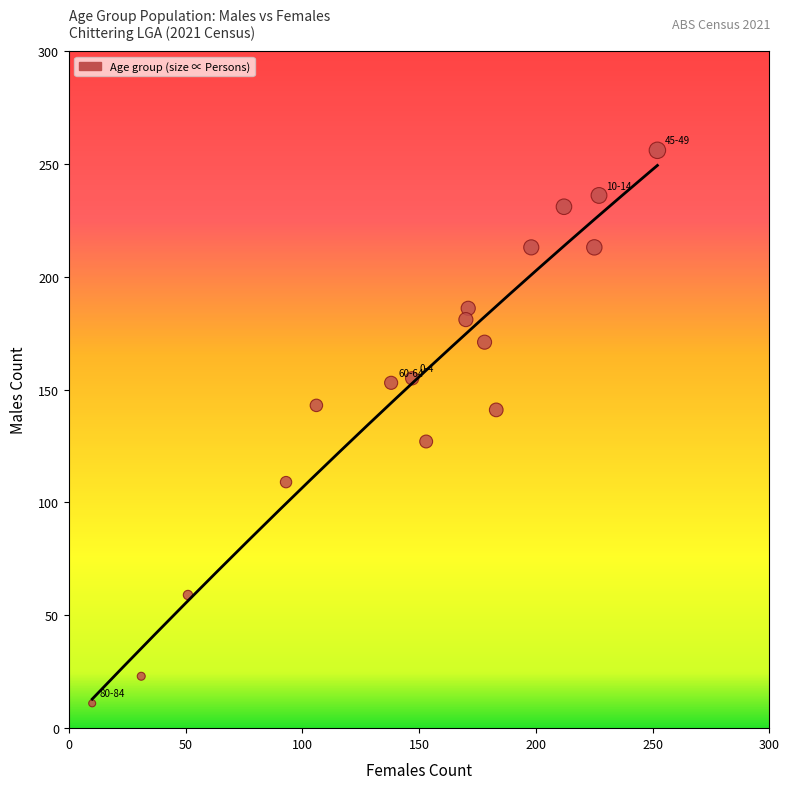

What is the range of Y values (max minus min)?

245